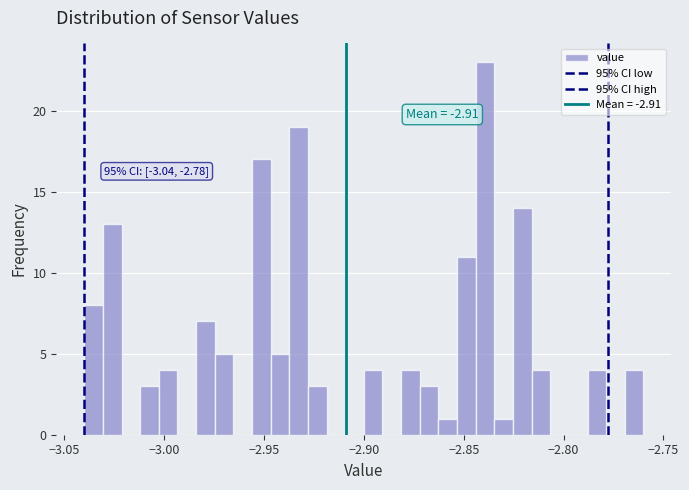

Read against the x-axis, roughly where is the centre of the tallest bar?

-2.840